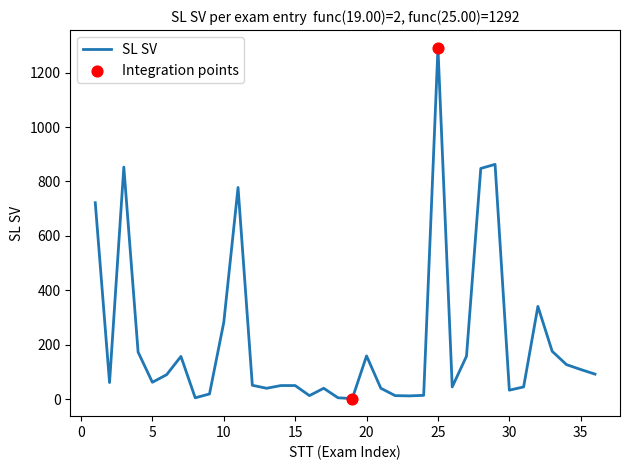

What is the greatest value displayed?

1292